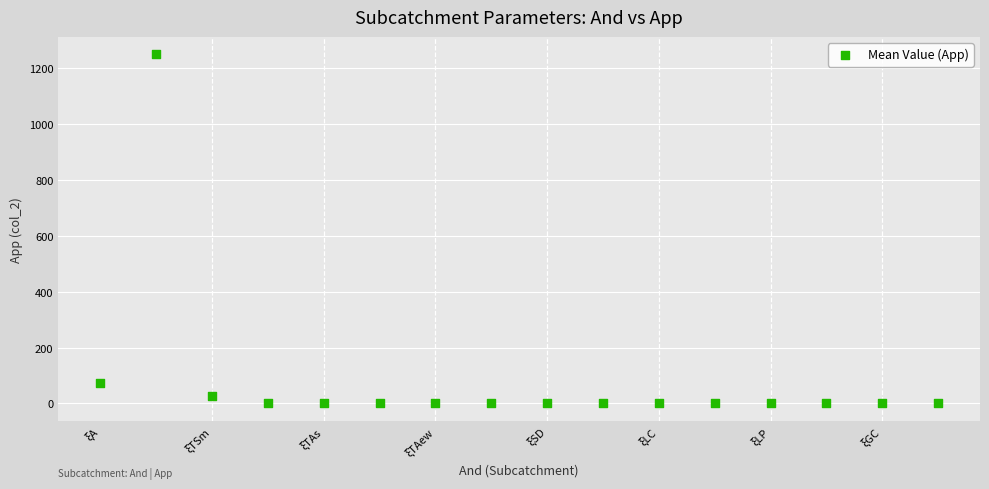

What is the range of Y values (max minus min)?

1250.0